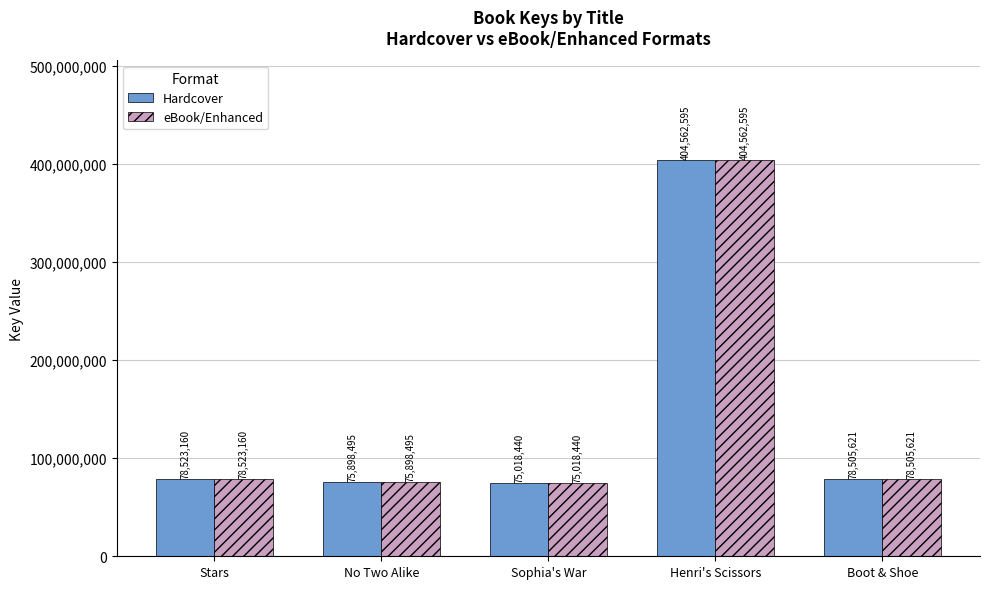

True or false: Hardcover has a value of 75898495 at No Two Alike.

True